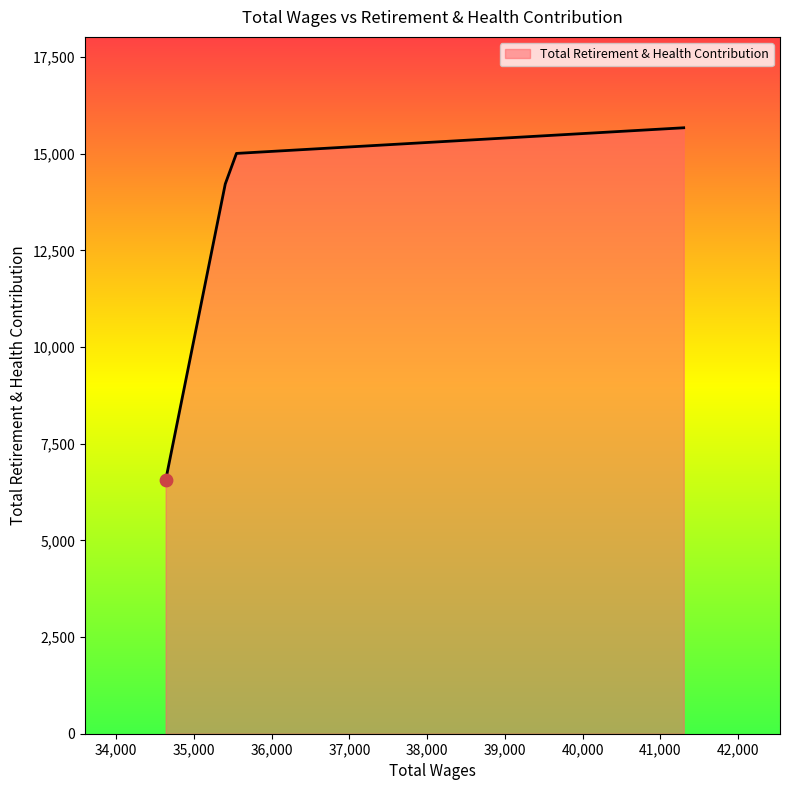

What is the sum of all values?

51450